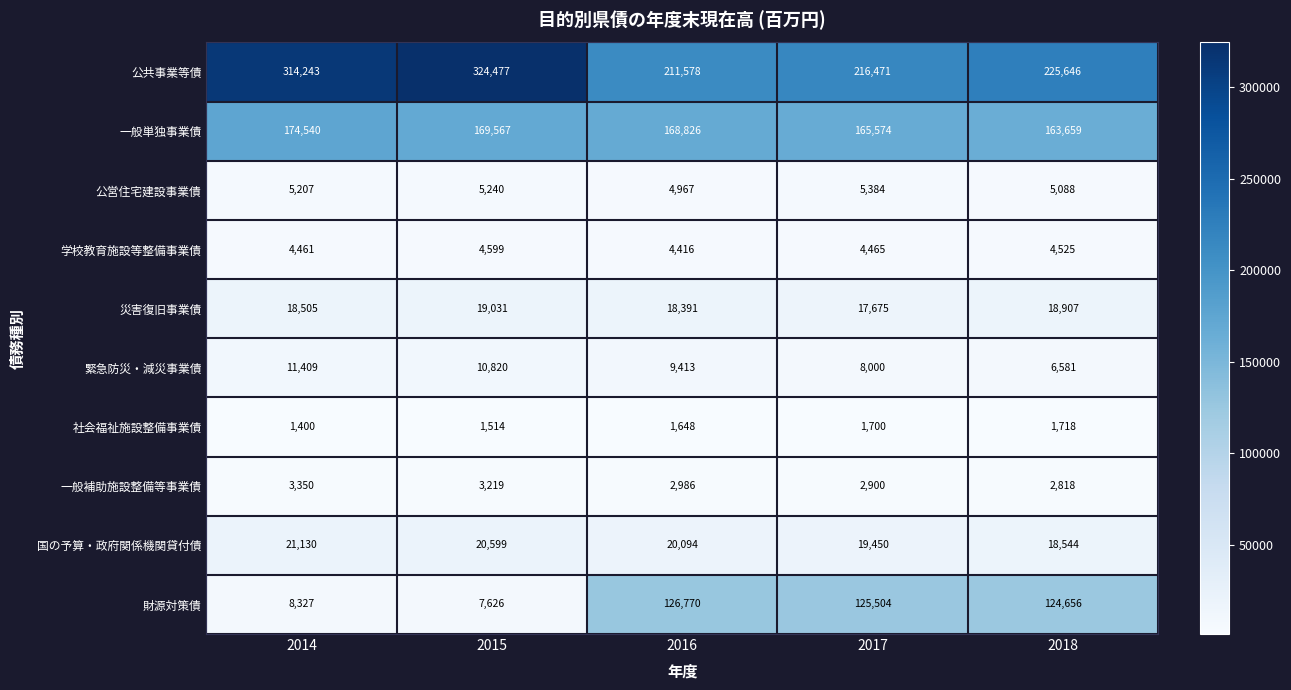

What is the approximate value of 公共事業等債 at 2014, to the nearest 10?

314240